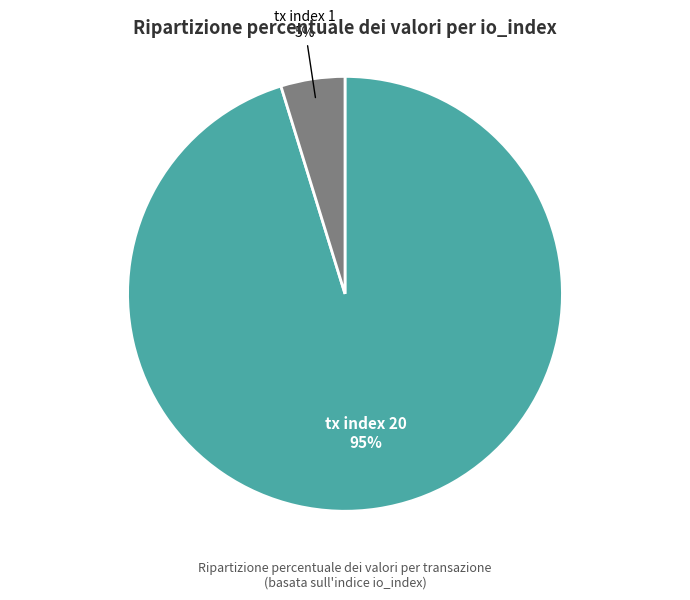

Which category has the biggest portion of the pie?

tx index 20